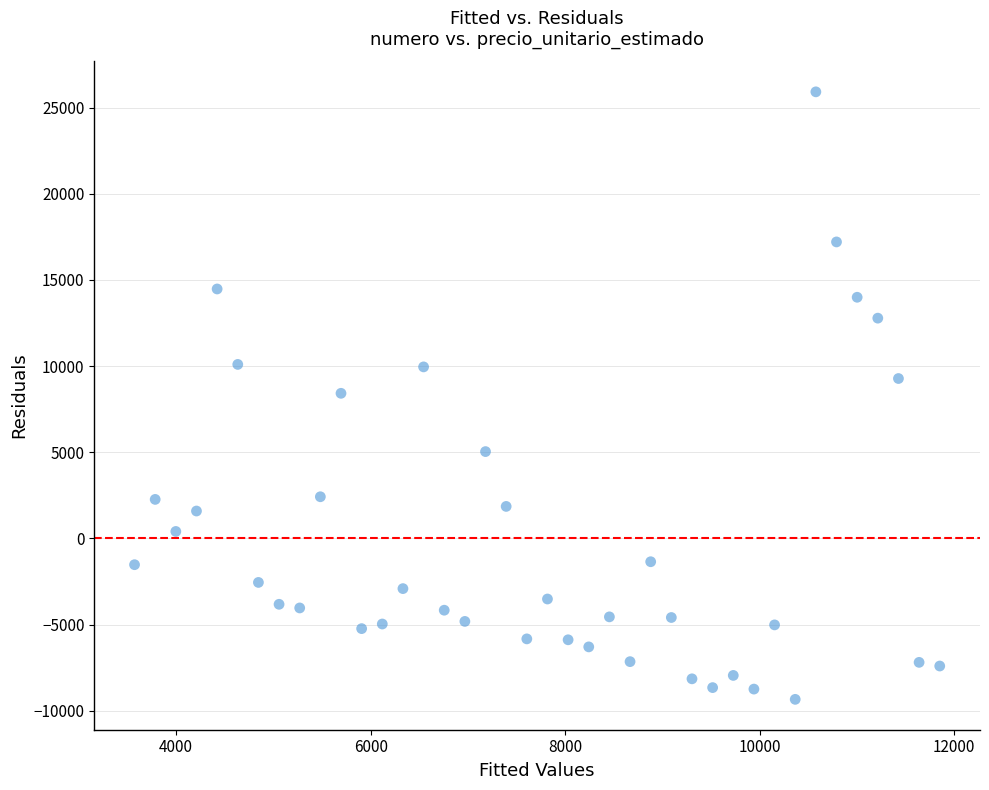

What is the range of Y values (max minus min)?

35264.7